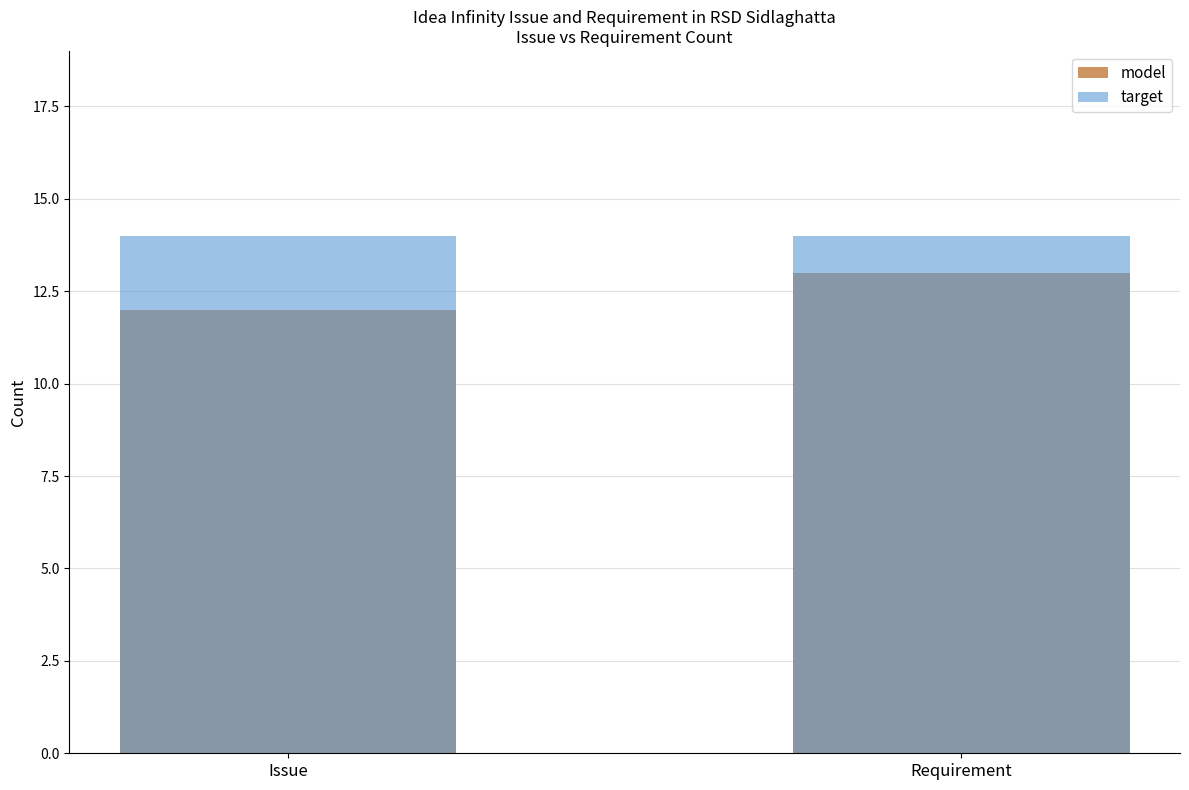

What is the difference between the highest and lowest values at Issue?

2